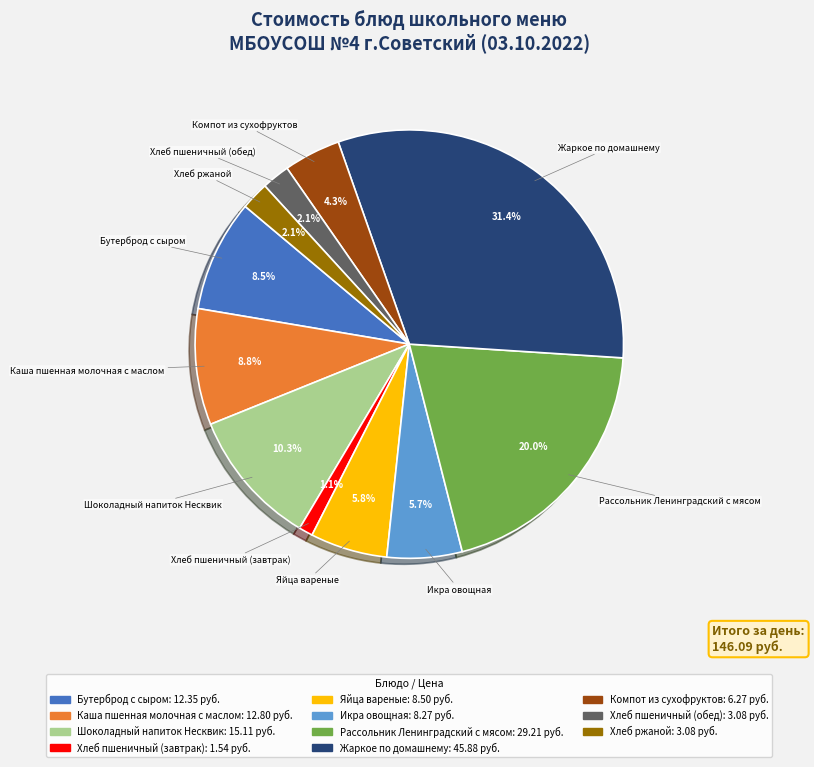

To the nearest percent, what is the difference between the Каша пшенная молочная с маслом and Жаркое по домашнему slice percentages?

23%